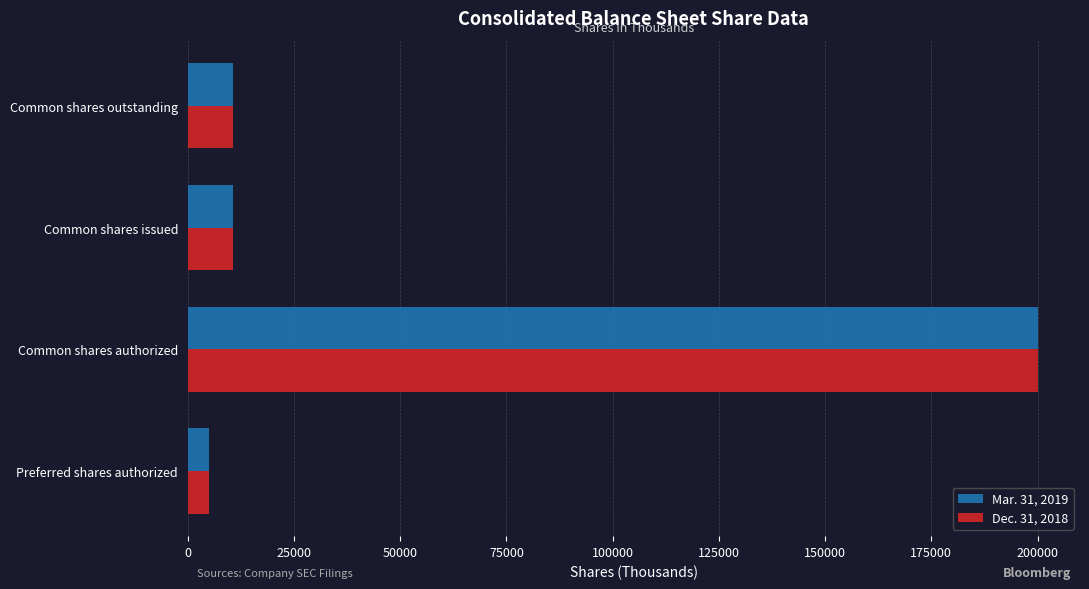

At Common shares issued, list the series in order from largest to smallest.

Mar. 31, 2019, Dec. 31, 2018